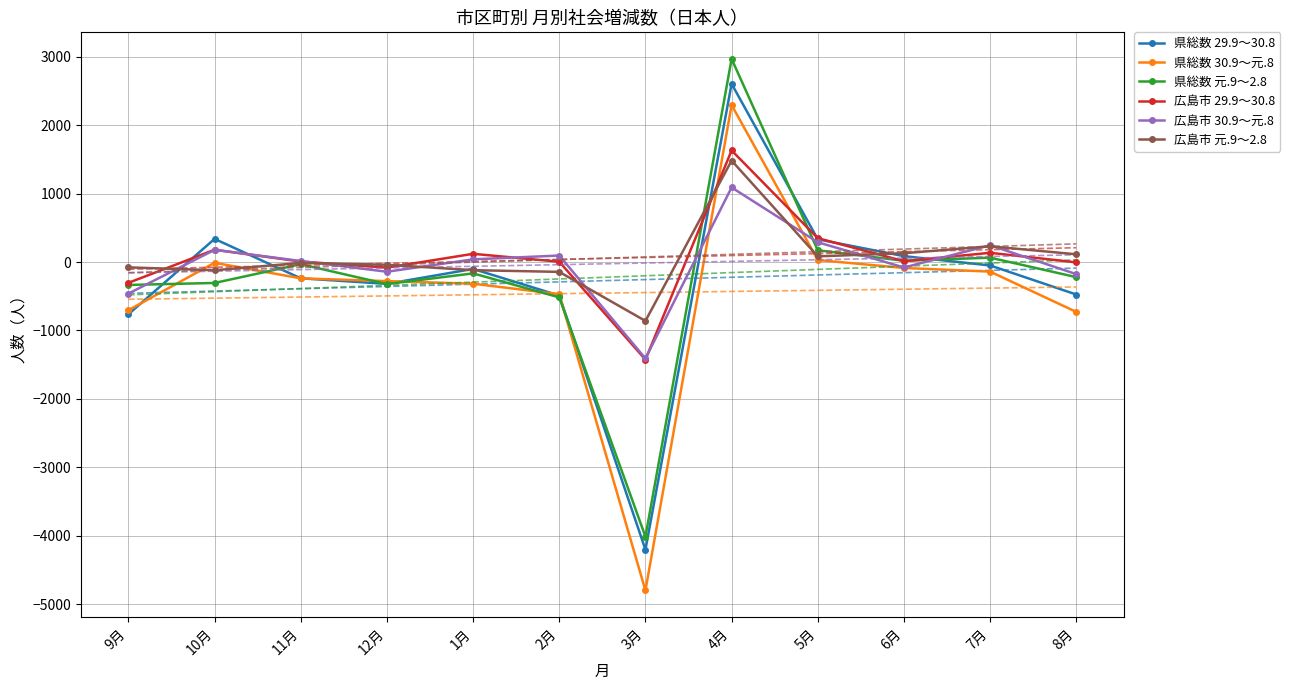

What is the sum of all 県総数 30.9～元.8 values?

-5454